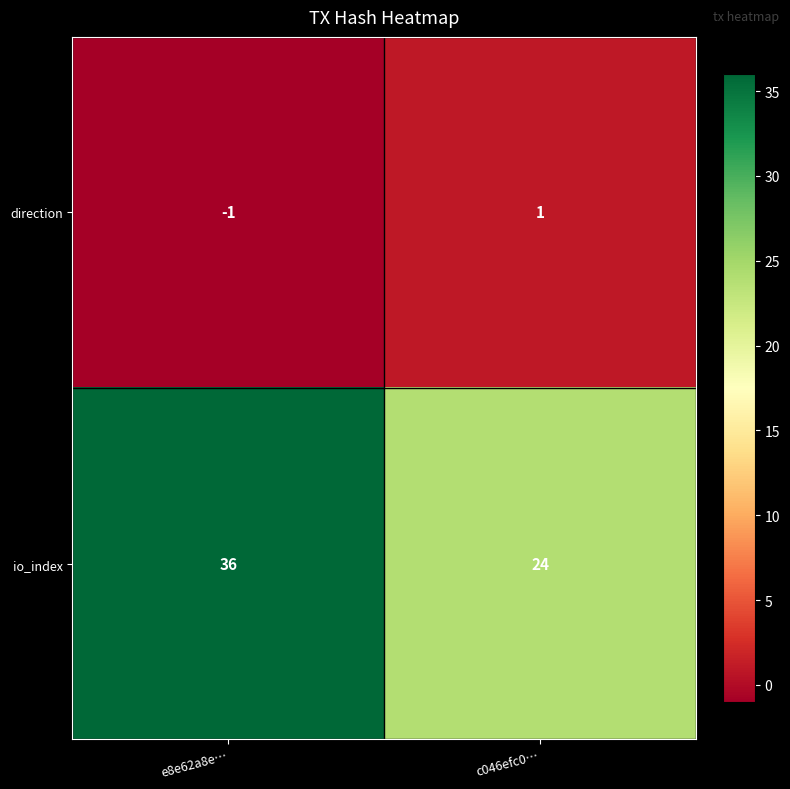

List the series in order of their overall mean, highest first.

io_index, direction